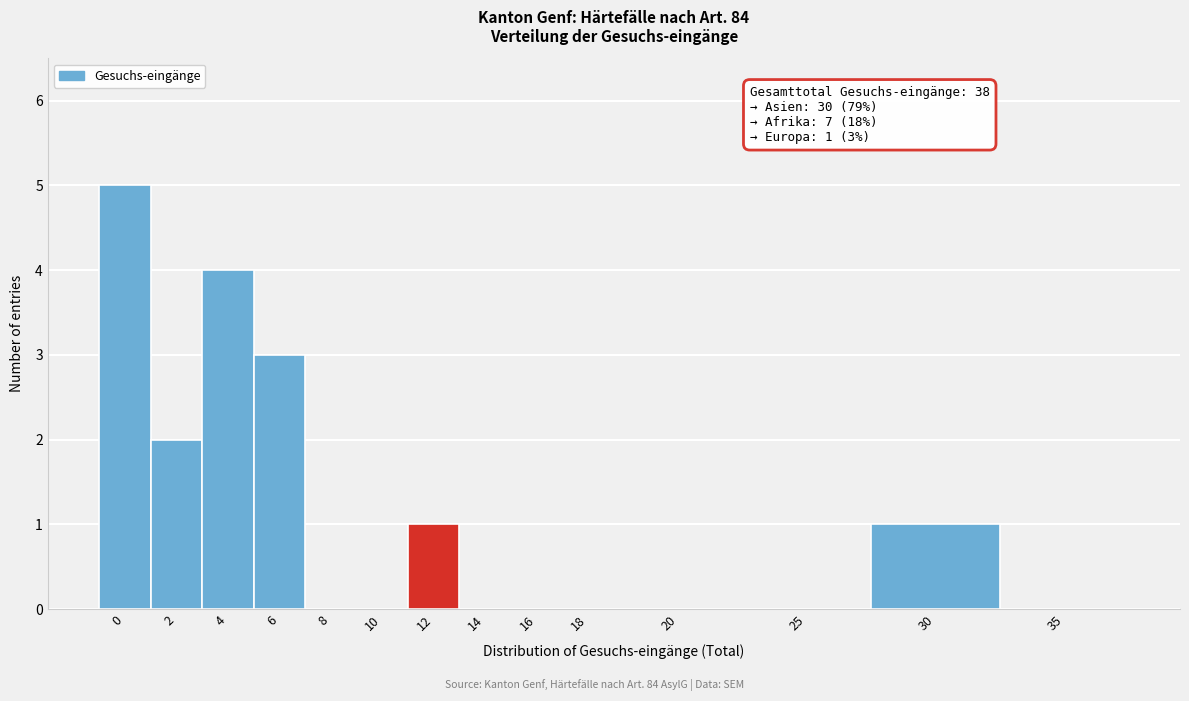

Reading left to right, transcribe all the data shown in this chart.

0=5	2=2	4=4	6=3	8=0	10=0	12=1	14=0	16=0	18=0	20=0	25=0	30=1	35=0